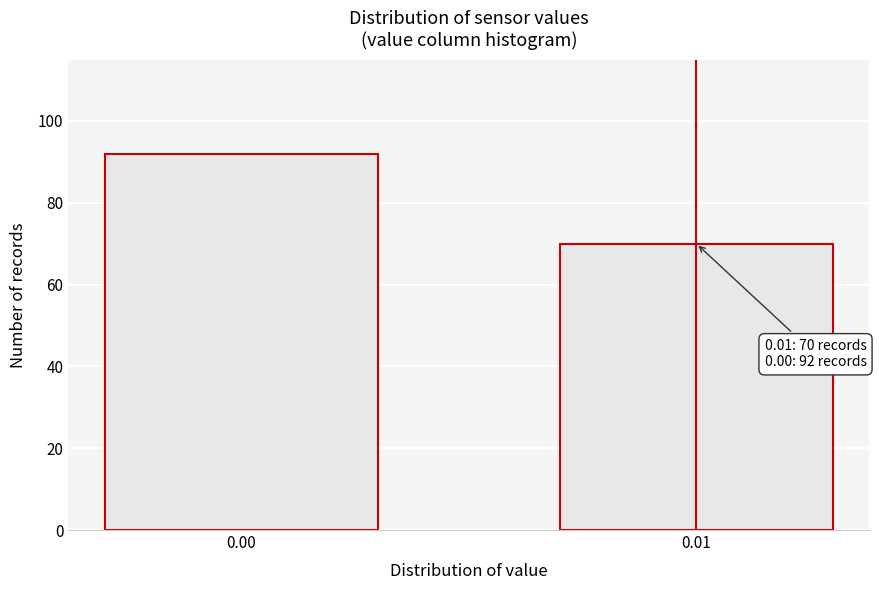

Reading left to right, list all the values displayed in this chart.

0.00=92	0.01=70